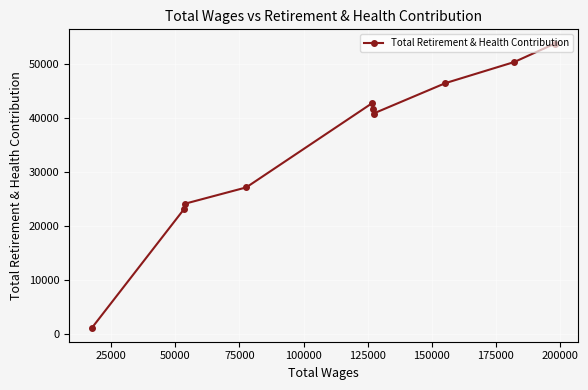

Reading left to right, transcribe all the data shown in this chart.

1265	23231	24186	27177	42779	41656	40844	46471	50366	53787